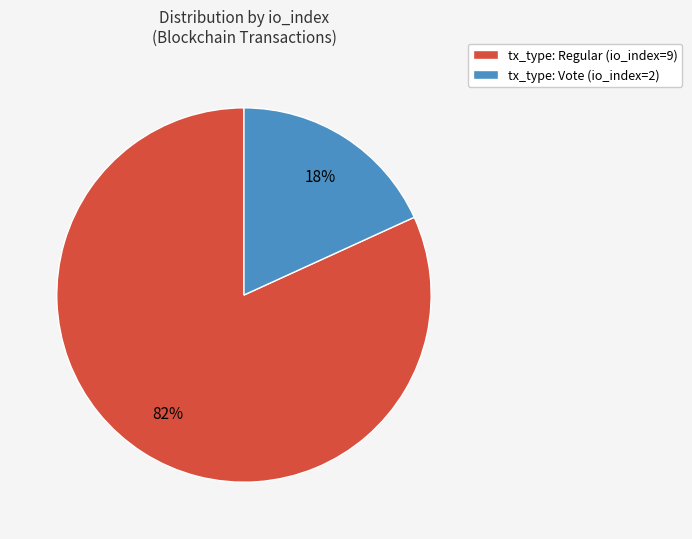

To the nearest percent, what is the combined percentage of tx_type: Regular (io_index=9) and tx_type: Vote (io_index=2)?

100%